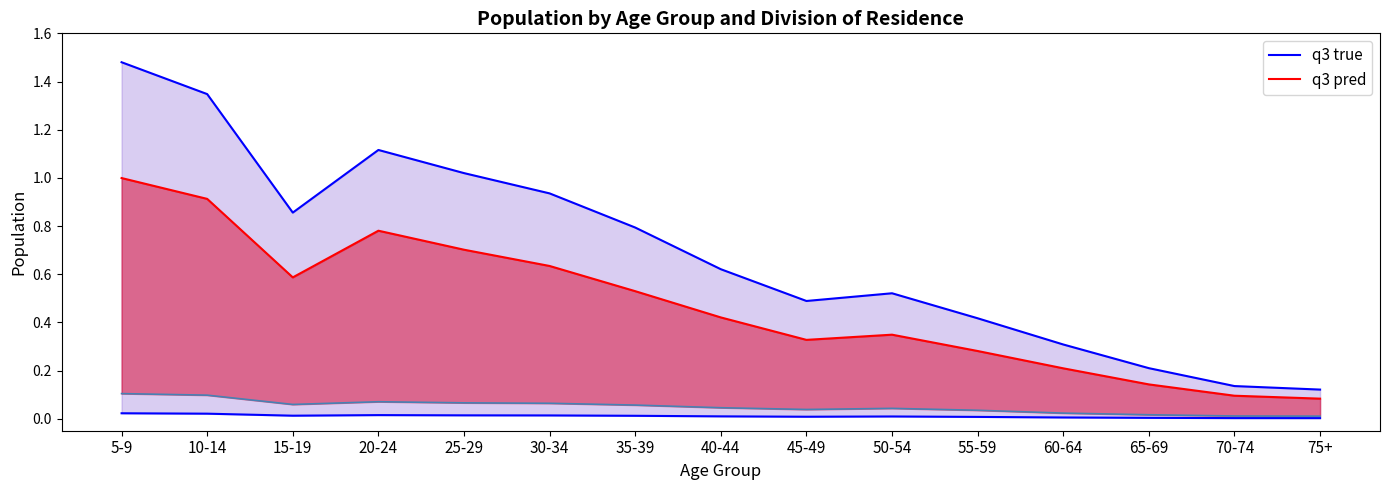

What is the label of the 11th point from the left?

55-59